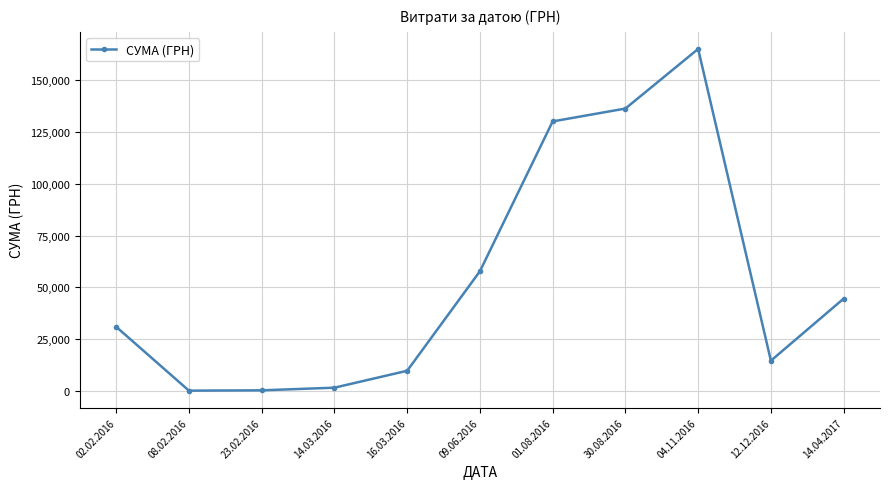

True or false: the data shows 30943.1 at 02.02.2016.

True